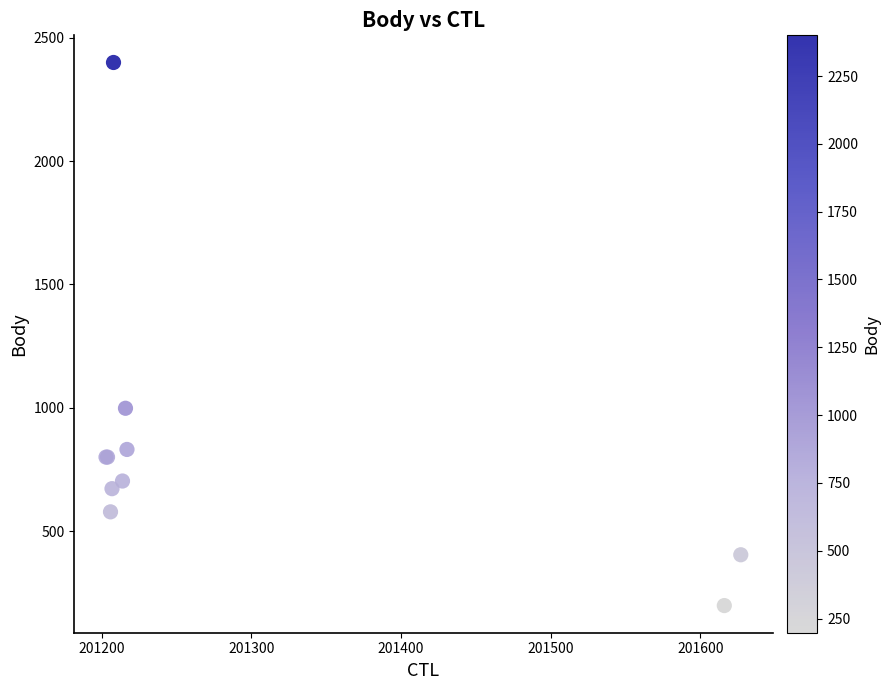

What Y value in the scatter plot is closest to 1299?

998